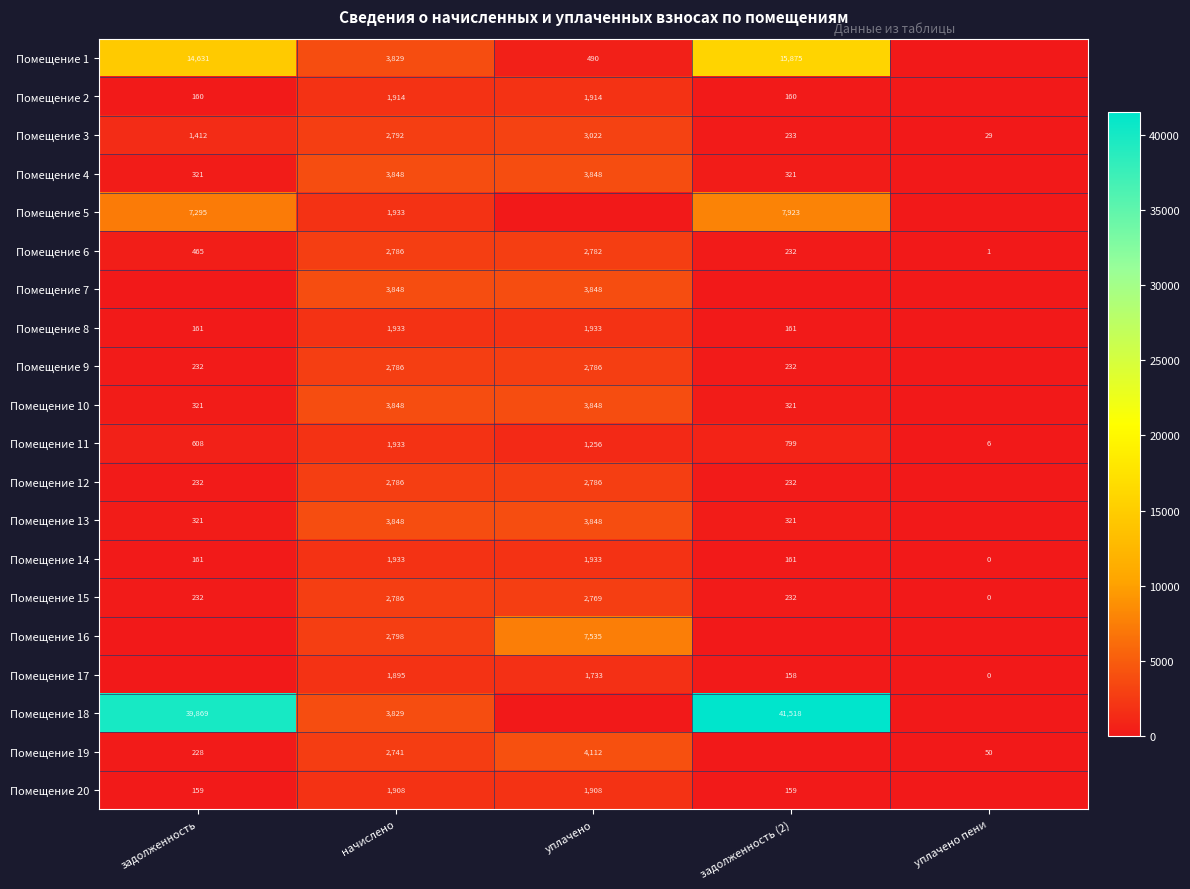

Is it true that Помещение 11 equals 1372 at задолженность (2)?

False